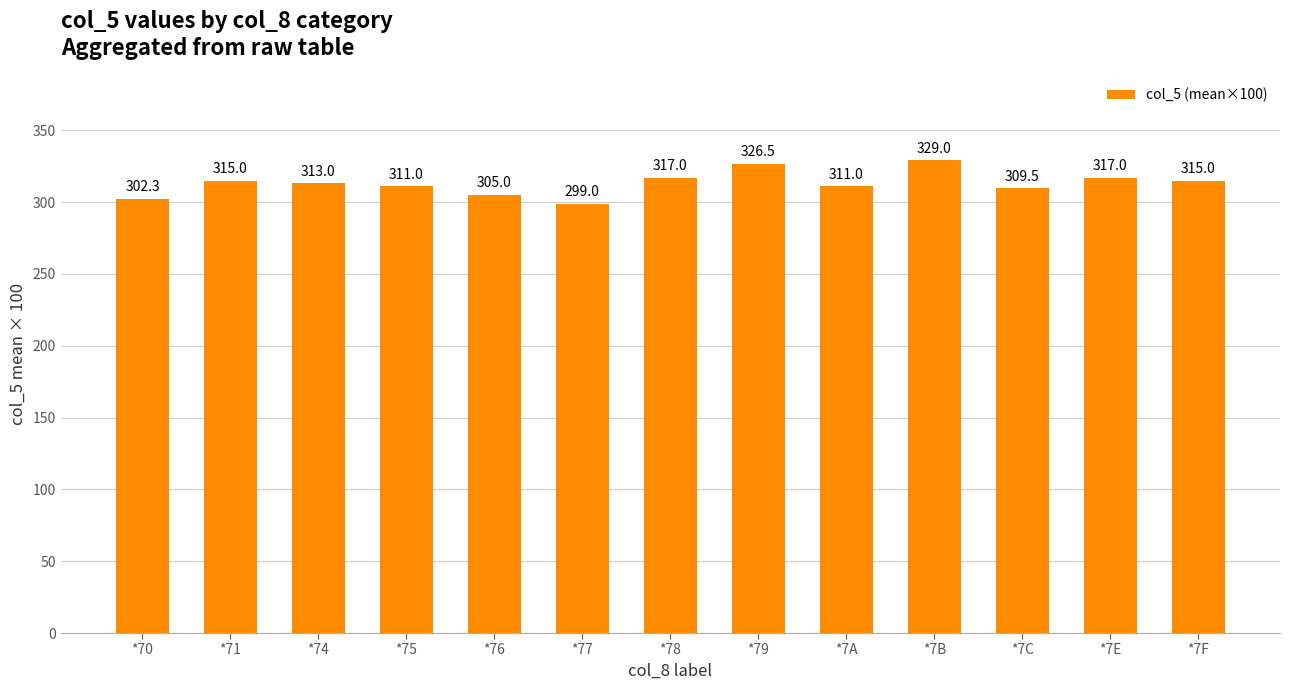

Count the number of categories in the chart.

13